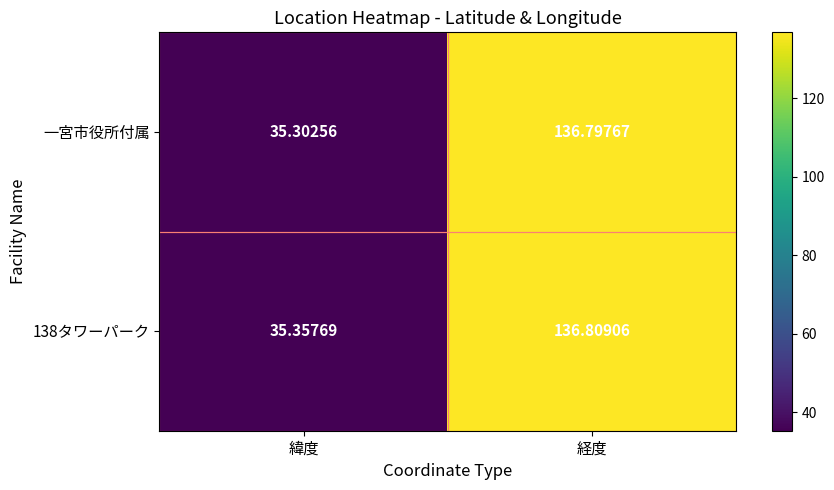

Rank the series at 経度 from lowest to highest value.

一宮市役所付属, 138タワーパーク